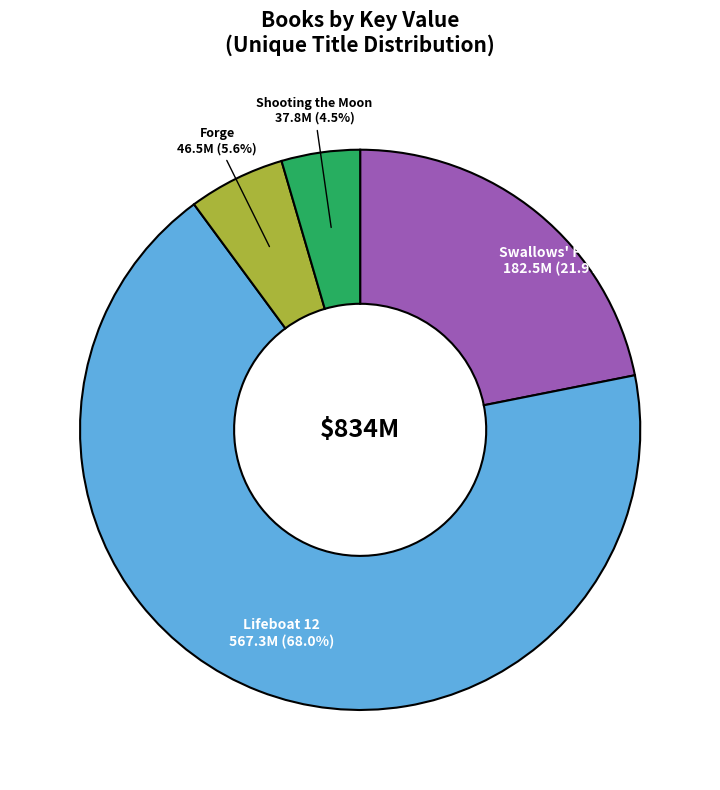

Is there a majority slice in this chart?

Yes